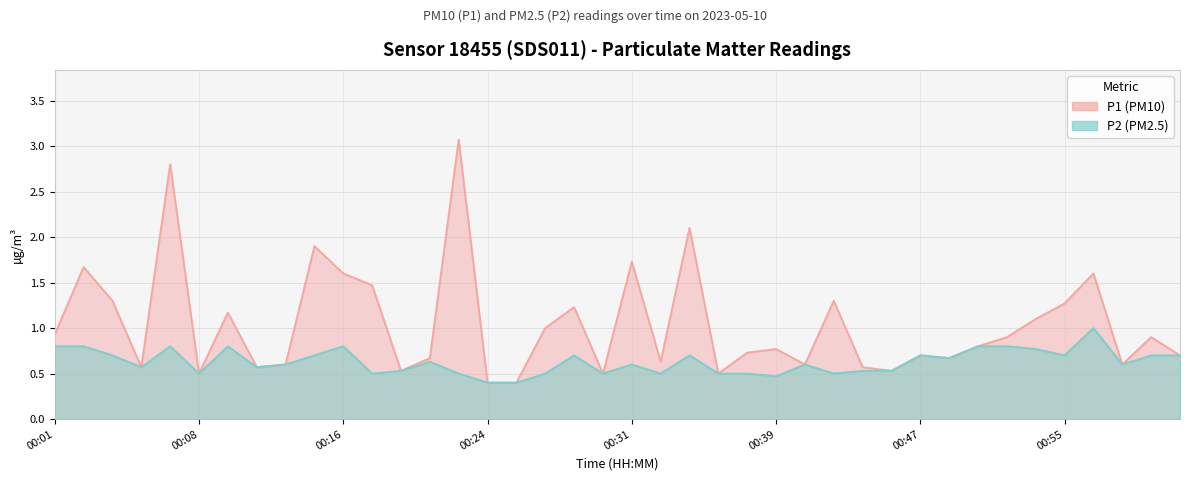

At which category is the sum across all series the highest?

00:07